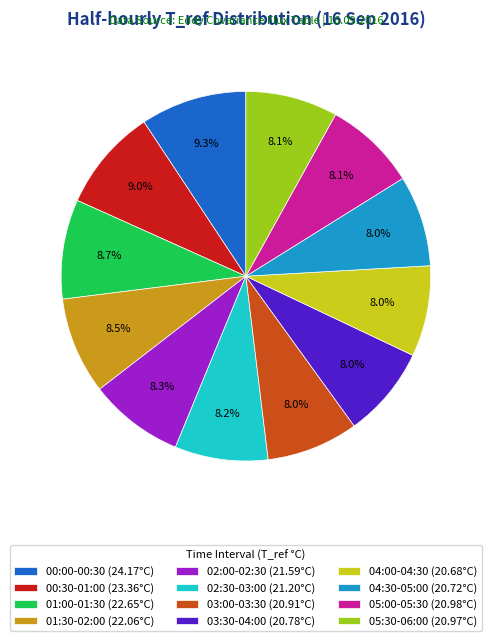

The 05:30-06:00 slice represents 8% of the pie. True or false?

True